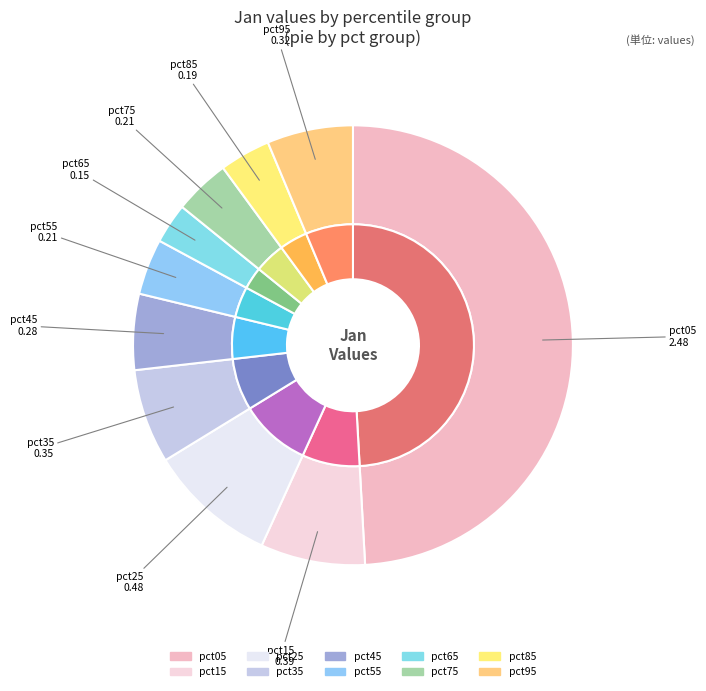

What percentage is the pct75 slice, to the nearest percent?

4%